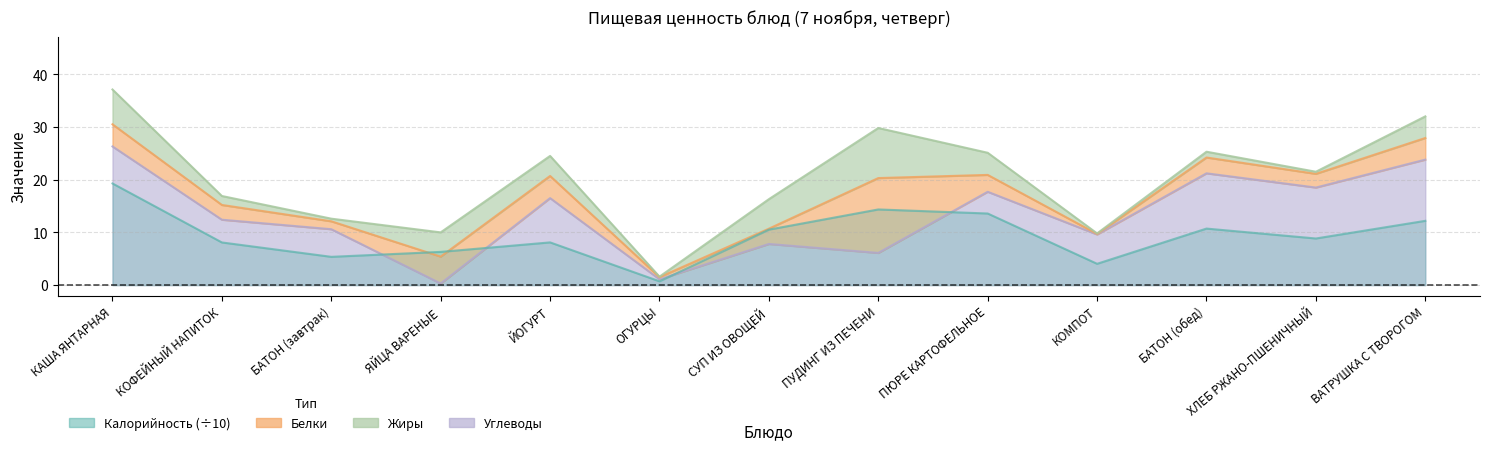

What value does the Углеводы series have at ЯЙЦА ВАРЕНЫЕ?

0.3